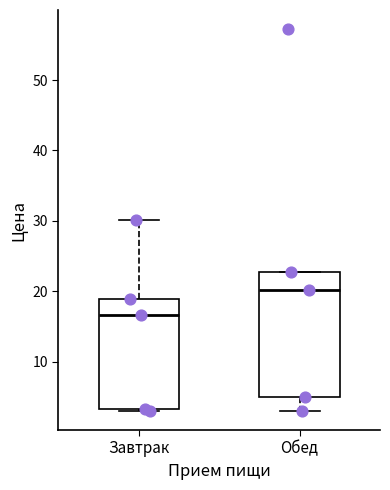

Which box's median line is the lowest?

Завтрак